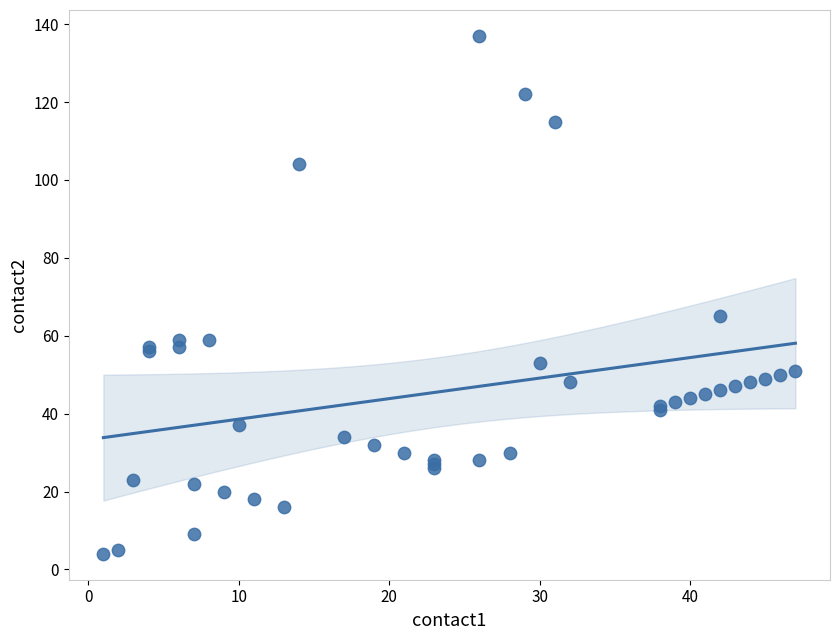

What Y value in the scatter plot is closest to 70?

65